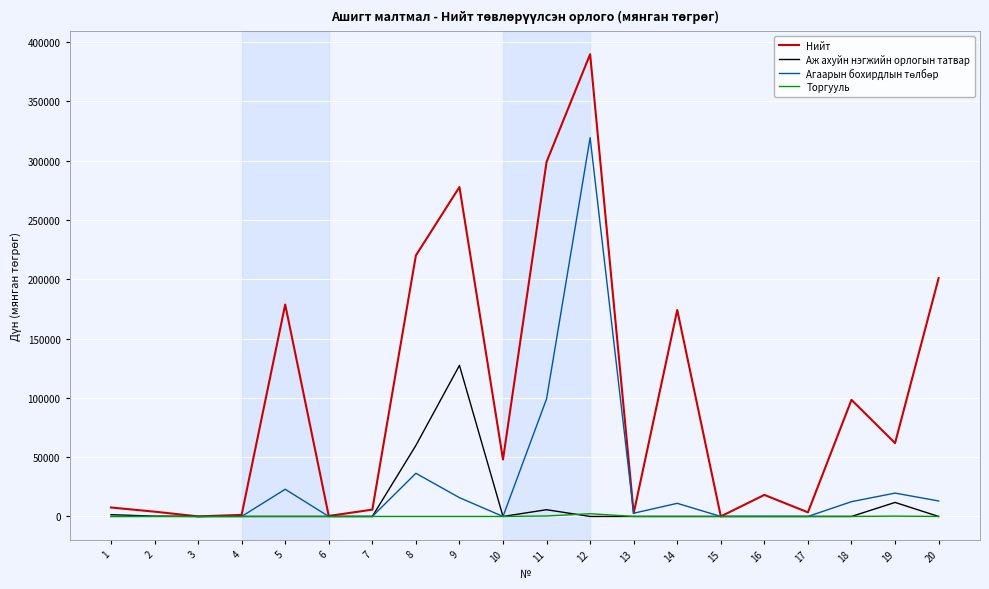

What is the maximum value shown in the chart?

389874.0